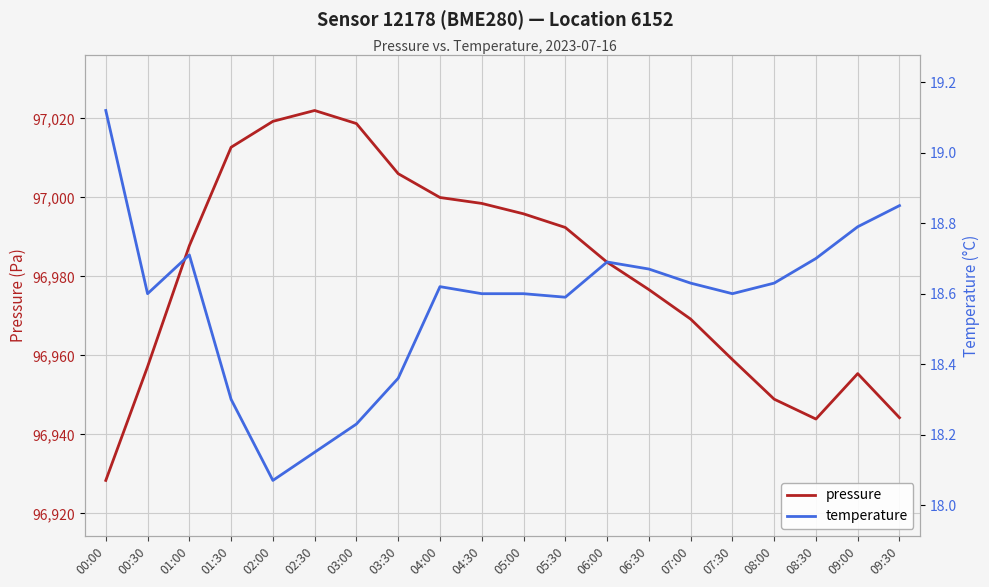

What is the lowest value of the pressure series?

96928.3